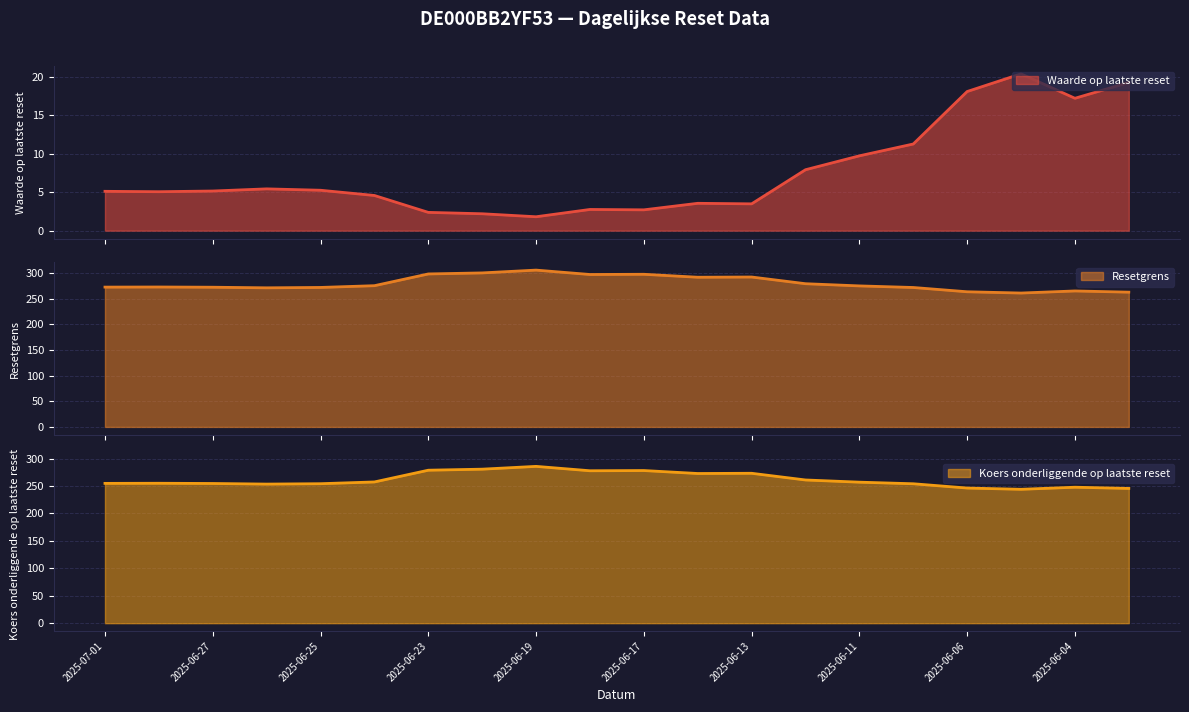

In Waarde op laatste reset, how many points are lower than both neighbors (excluding endpoints)?

5